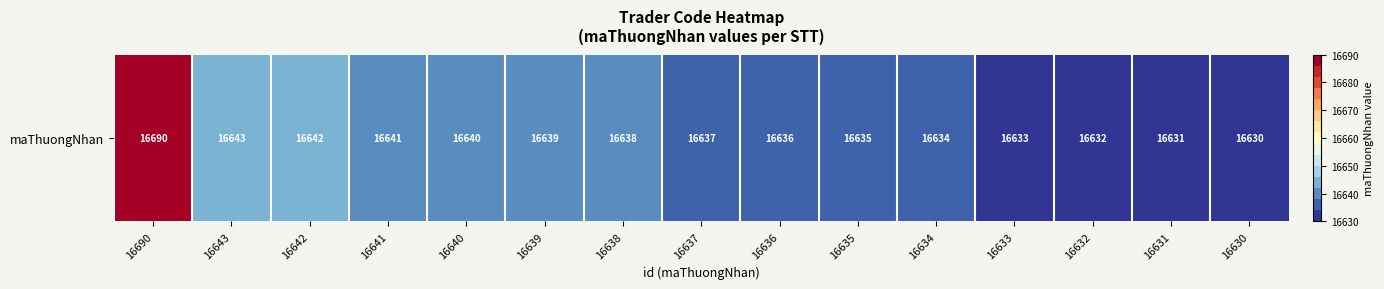

What is the sum of all values?

249601